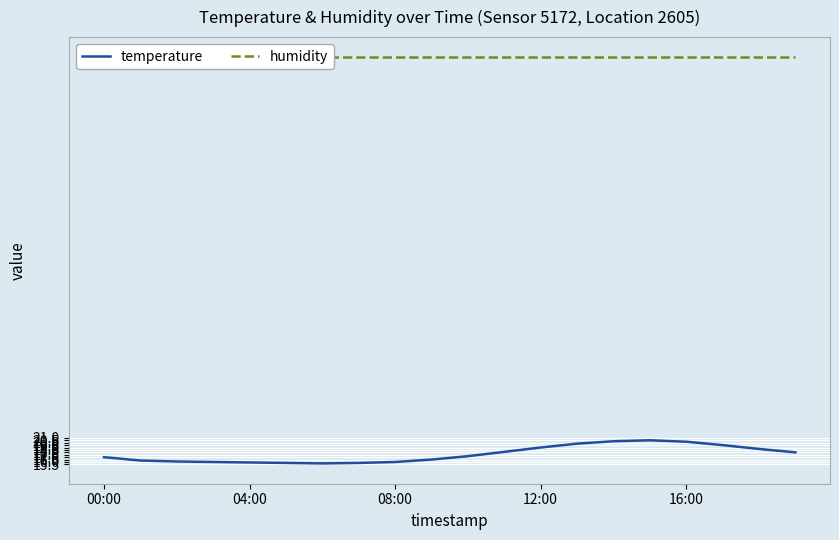

True or false: temperature has a value of 17.2 at 10.

True